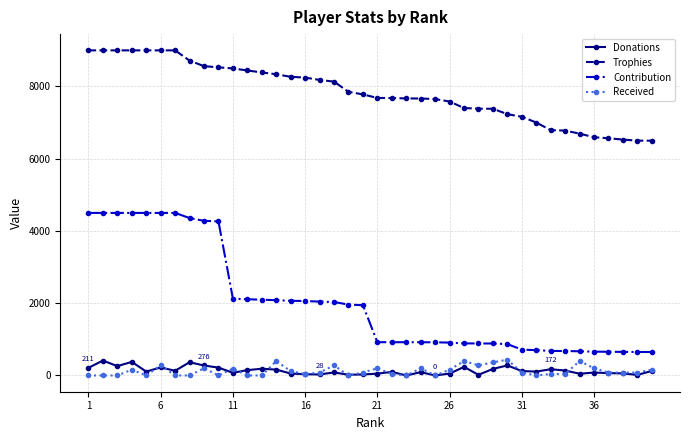

What is the maximum value for Trophies?

9000